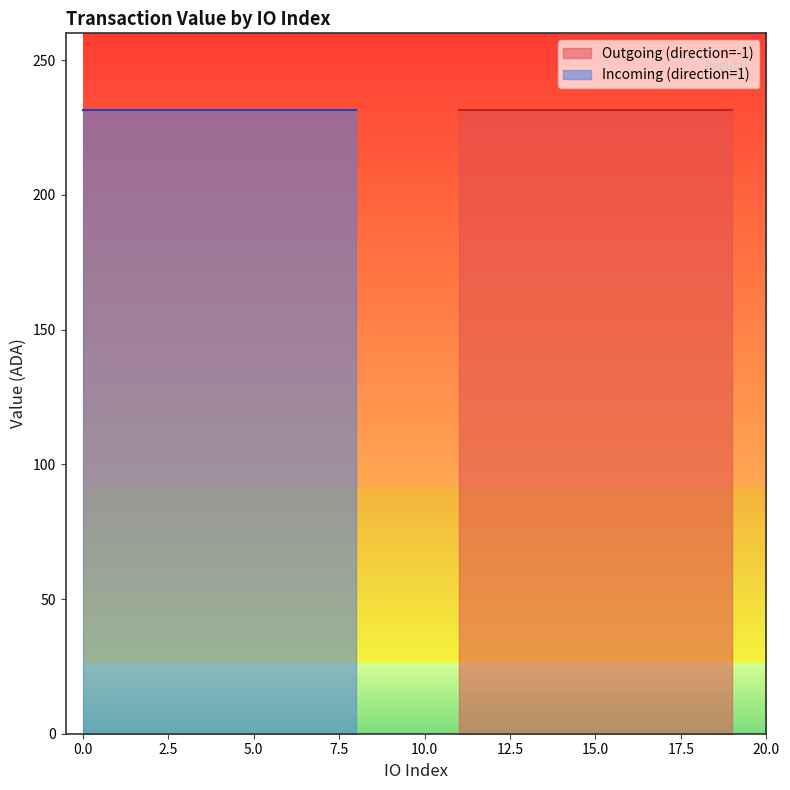

True or false: Outgoing (direction=-1) has a value of 20 at 3.

False